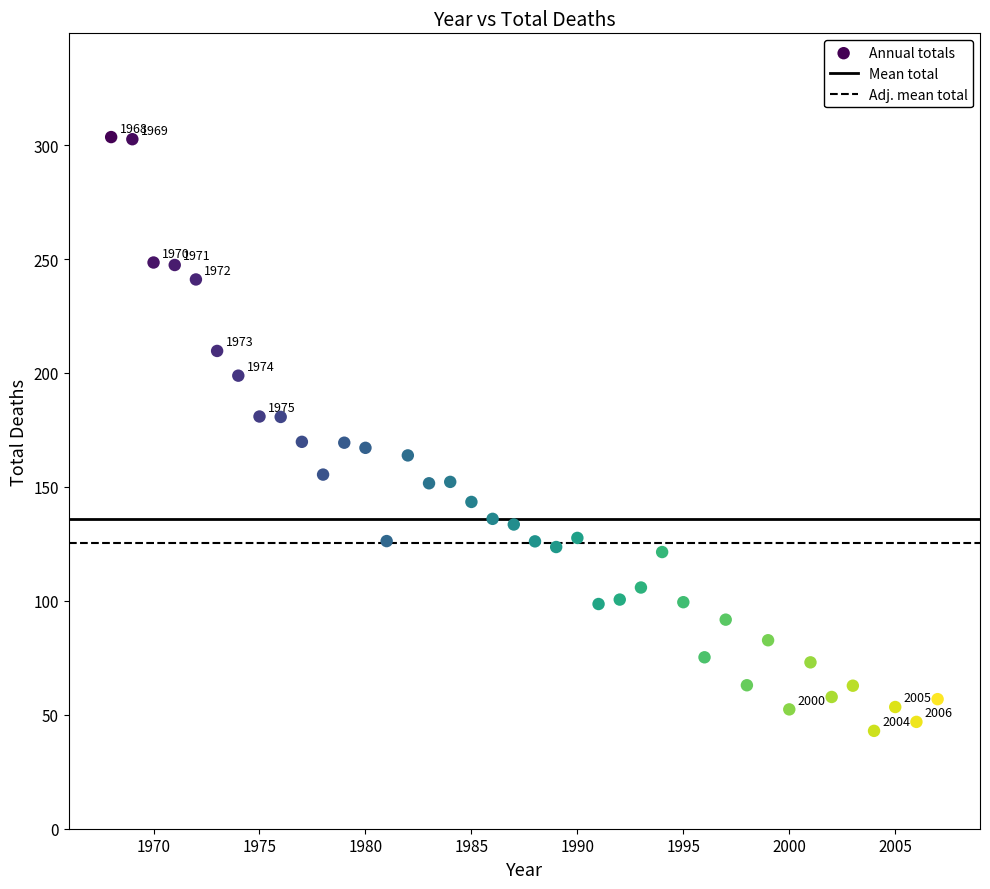

What is the range of X values (max minus min)?

39.0